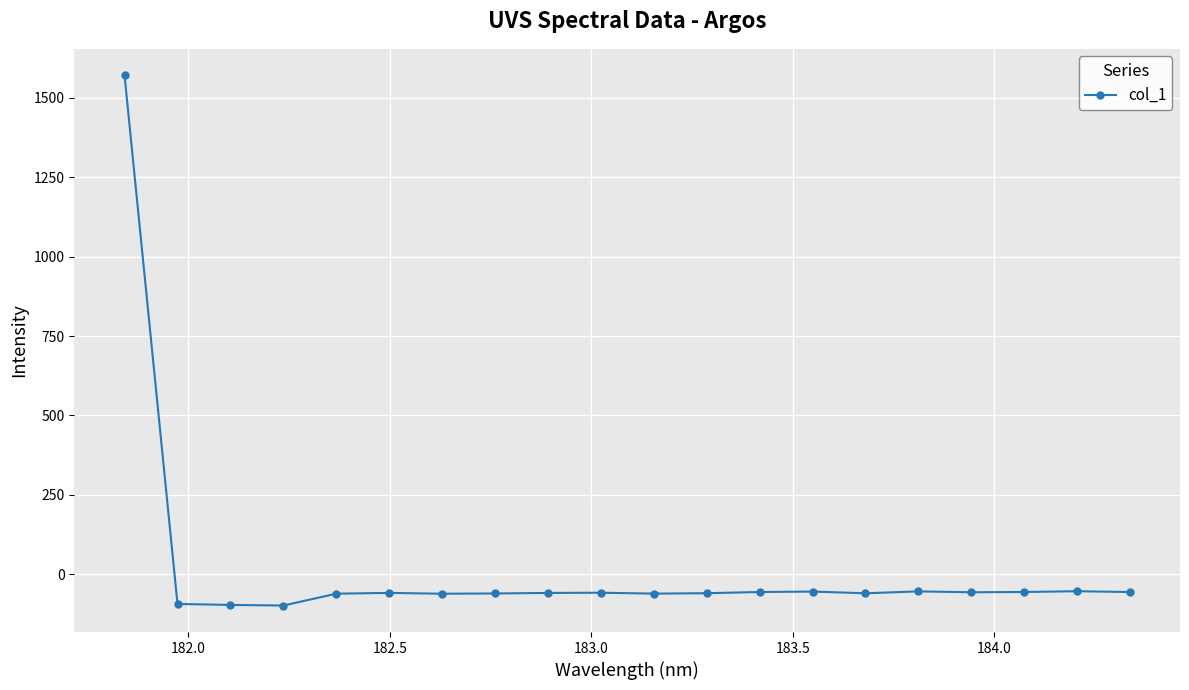

What is the value of the 6th point from the left?

-58.3